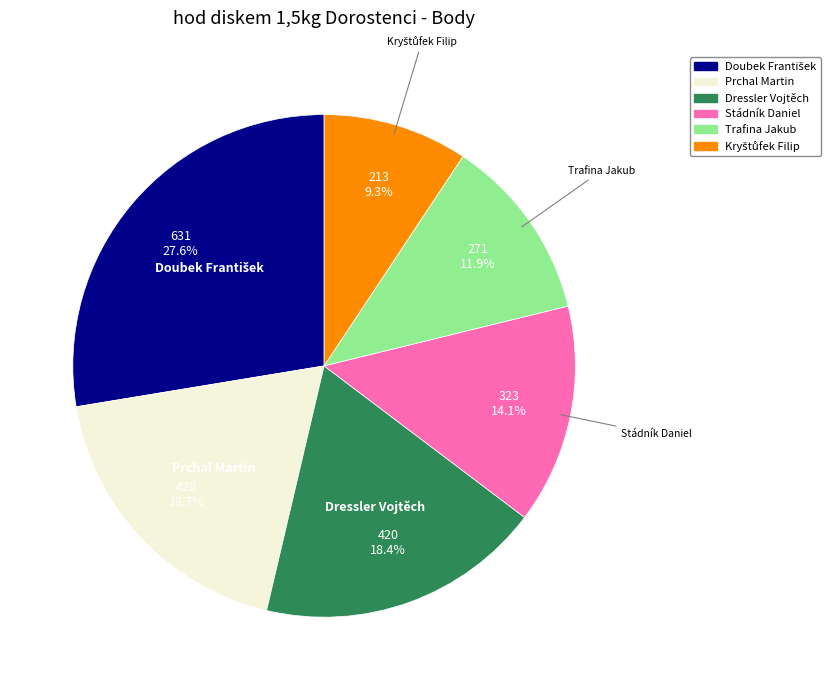

What is the ratio of the value at Trafina Jakub to the value at Prchal Martin?

0.6